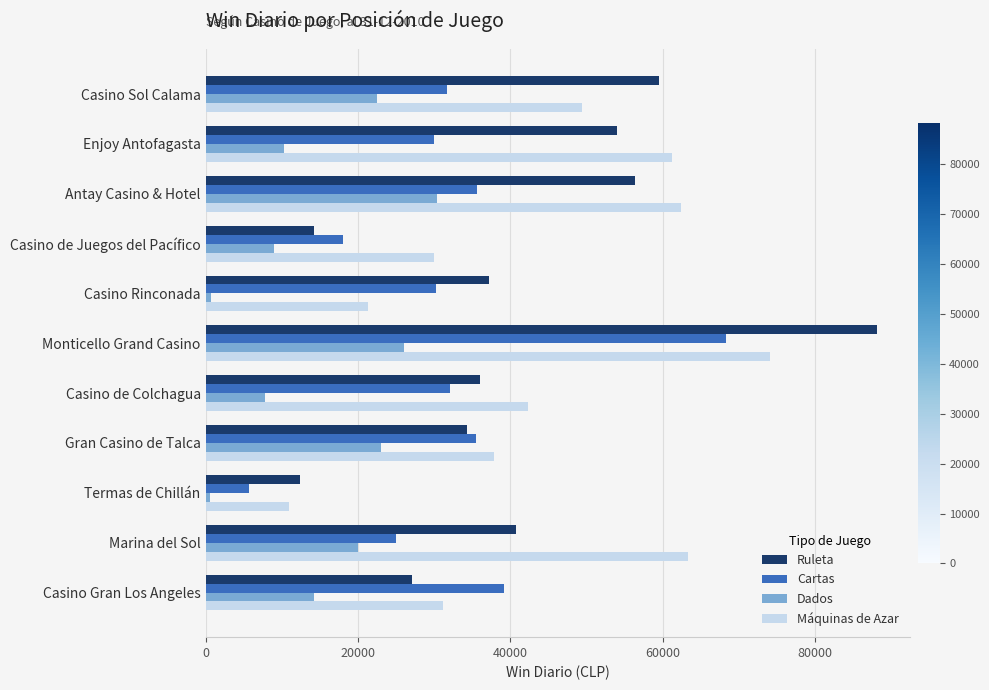

What are all the series names shown in the legend?

Ruleta, Cartas, Dados, Máquinas de Azar